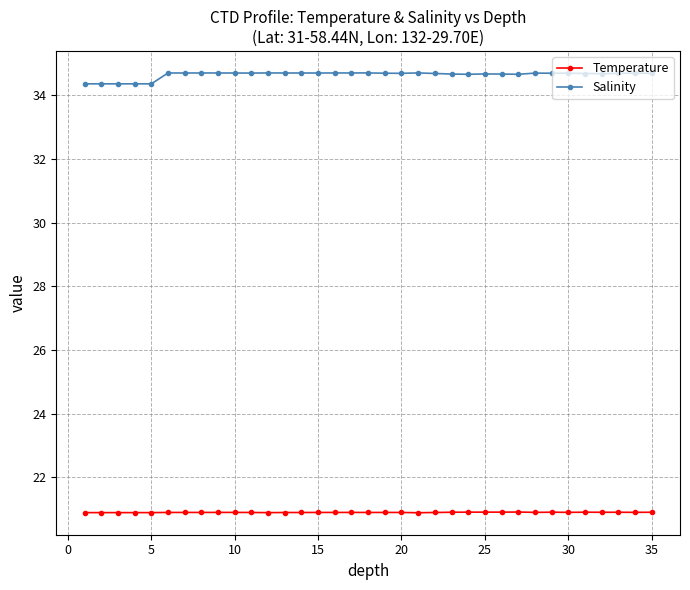

What is the value of the Salinity point at the 8th from the left?

34.7